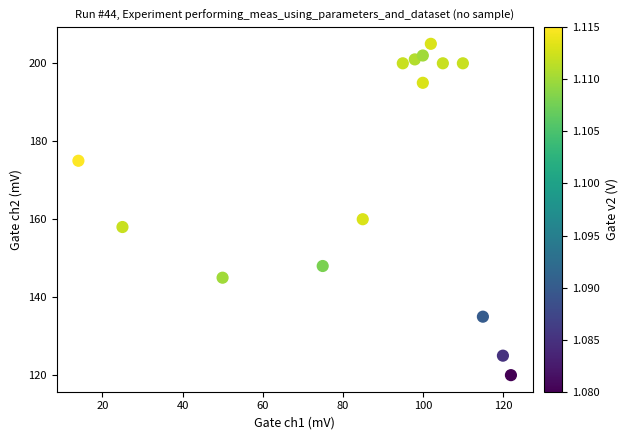

What is the range of Y values (max minus min)?

85